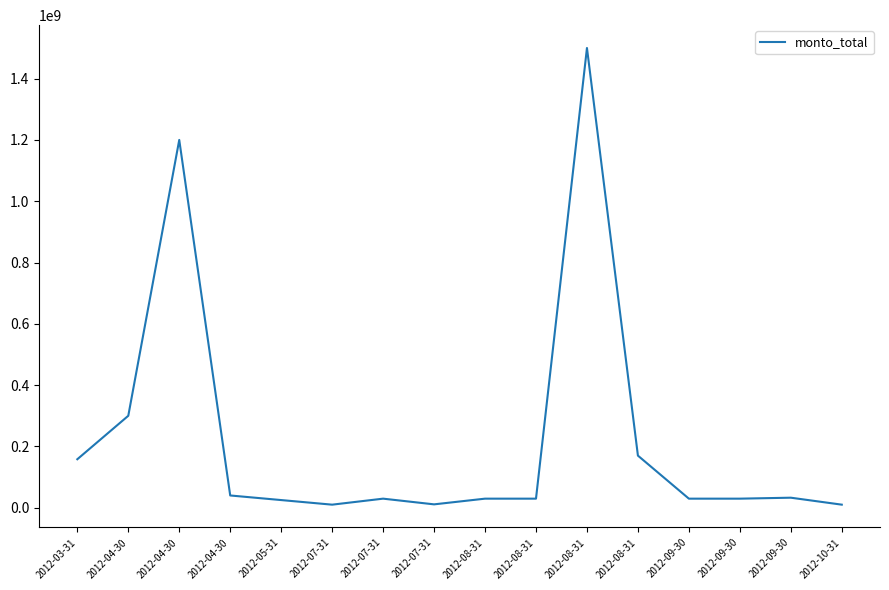

Does the chart display data point markers on the line(s)?

No